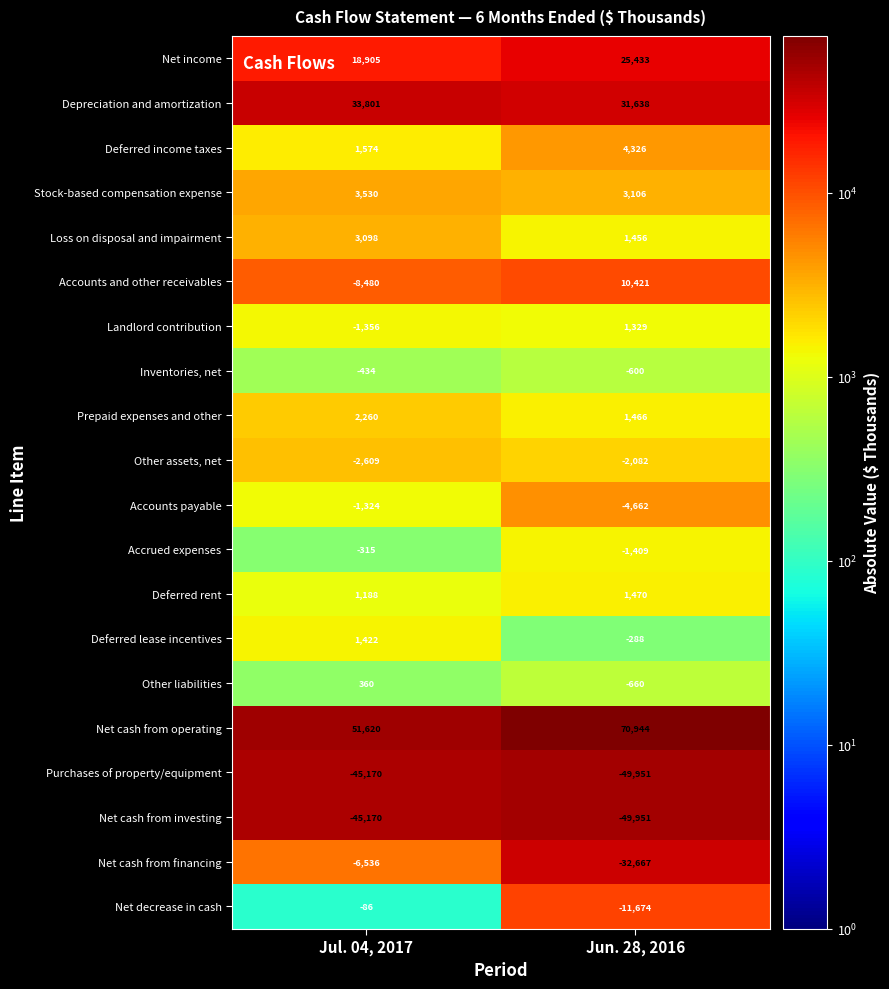

The value of Deferred rent at Jul. 04, 2017 is 1188. True or false?

True